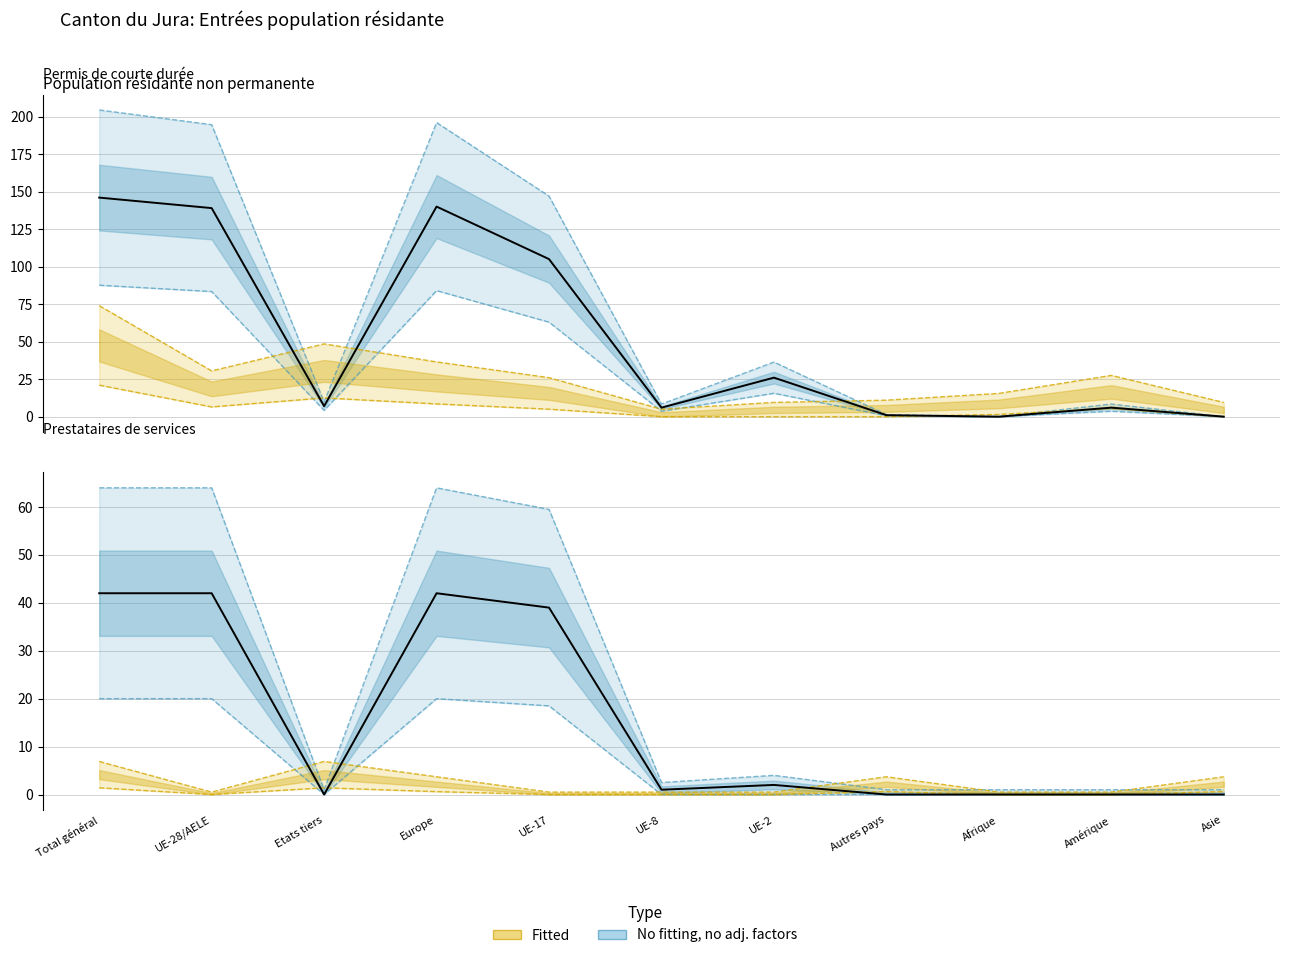

The value of Total Femmes at Afrique is 0.0. True or false?

True